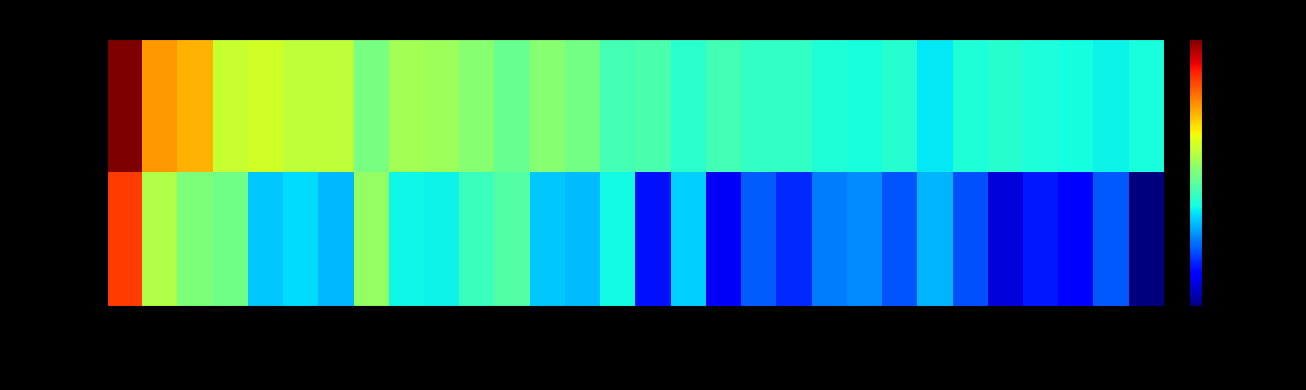

Rank the series by their average value, from highest to lowest.

2019-10-02, 2019-10-03